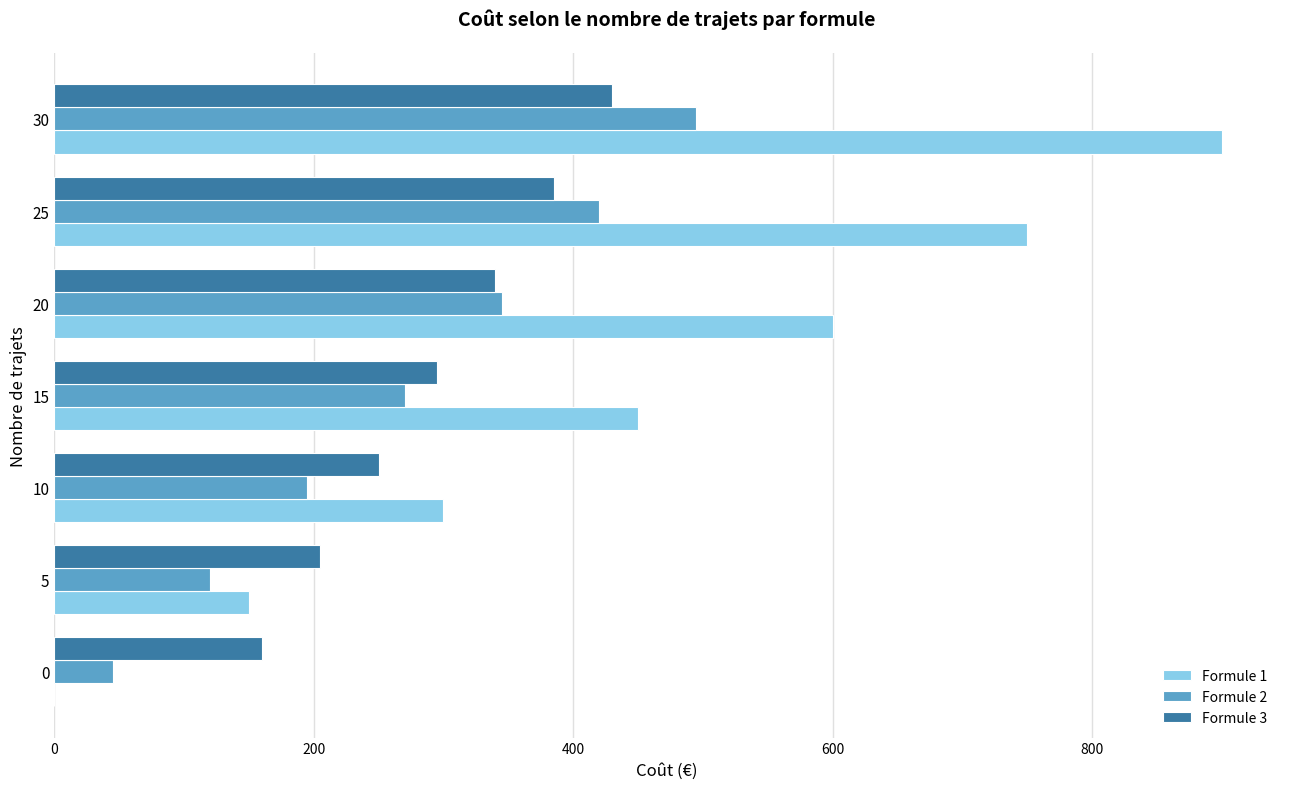

Which series has the largest total across all categories?

Formule 1